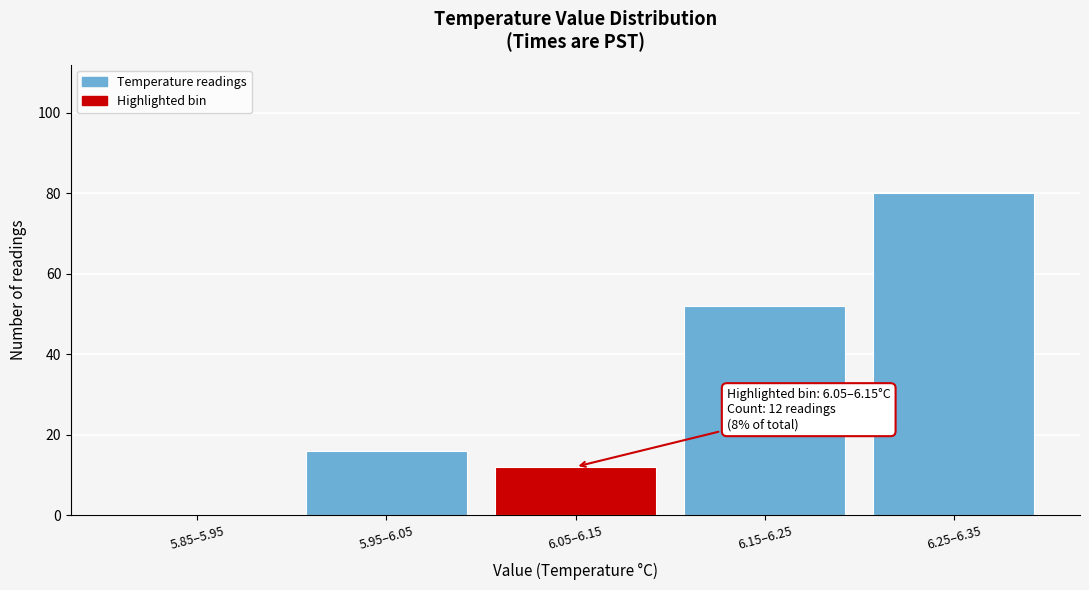

Reading left to right, list all the values displayed in this chart.

5.85–5.95=0	5.95–6.05=16	6.05–6.15=12	6.15–6.25=52	6.25–6.35=80